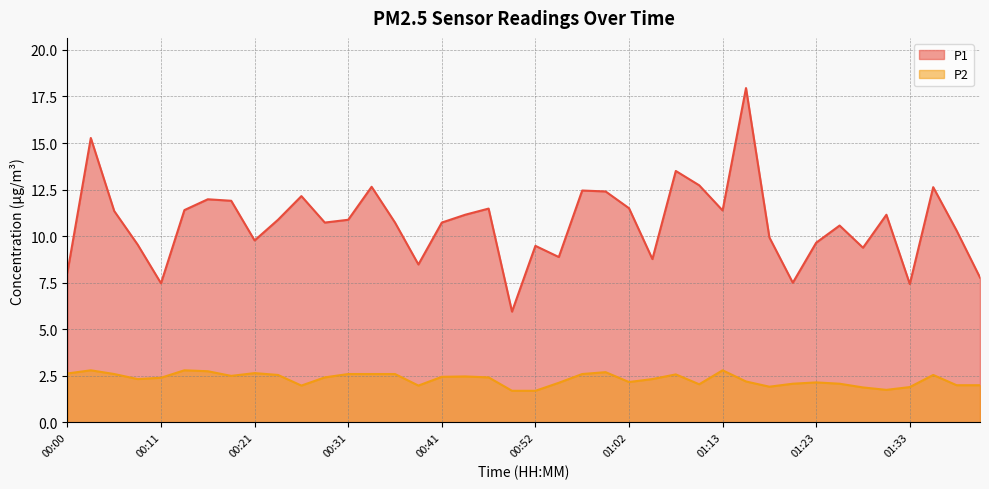

The P2 series shows 4.2 at 00:06. True or false?

False